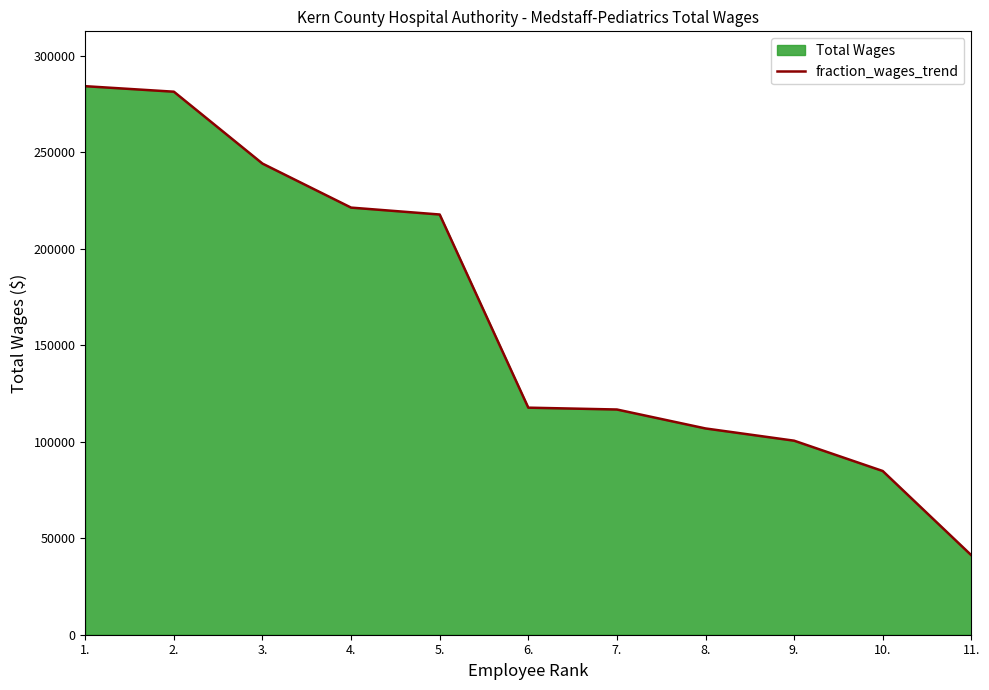

True or false: the data shows 31970 at 8..

False